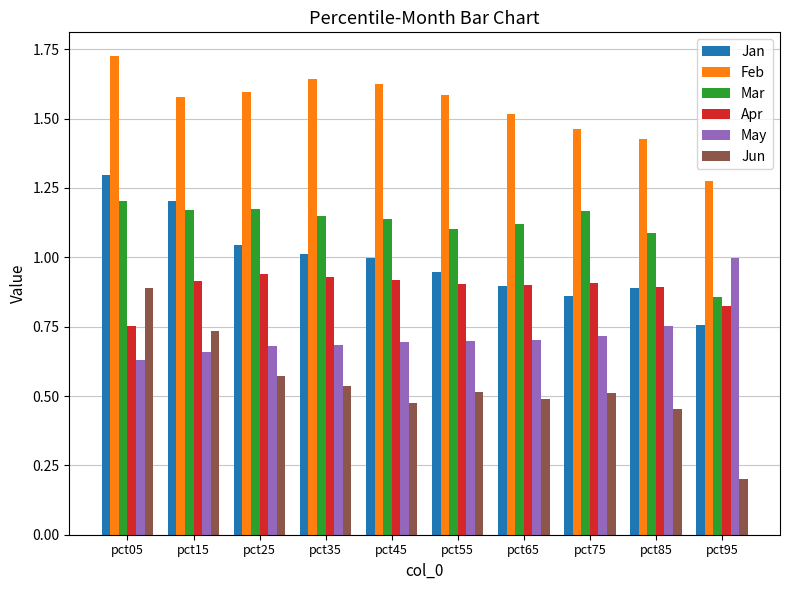

Which series changed the most between pct15 and pct85?

Jan